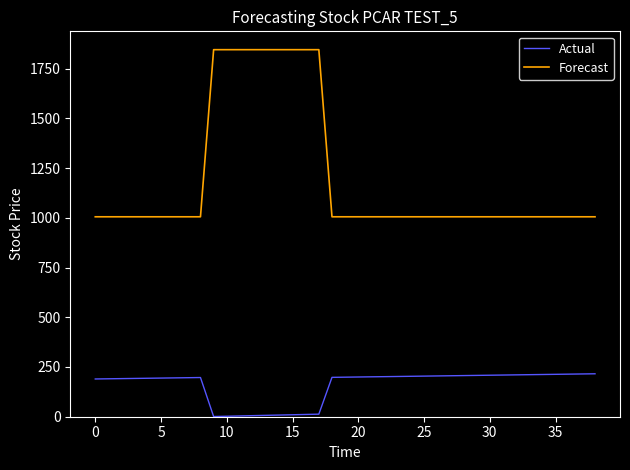

Rank the series by their maximum value, from highest to lowest.

Forecast, Actual